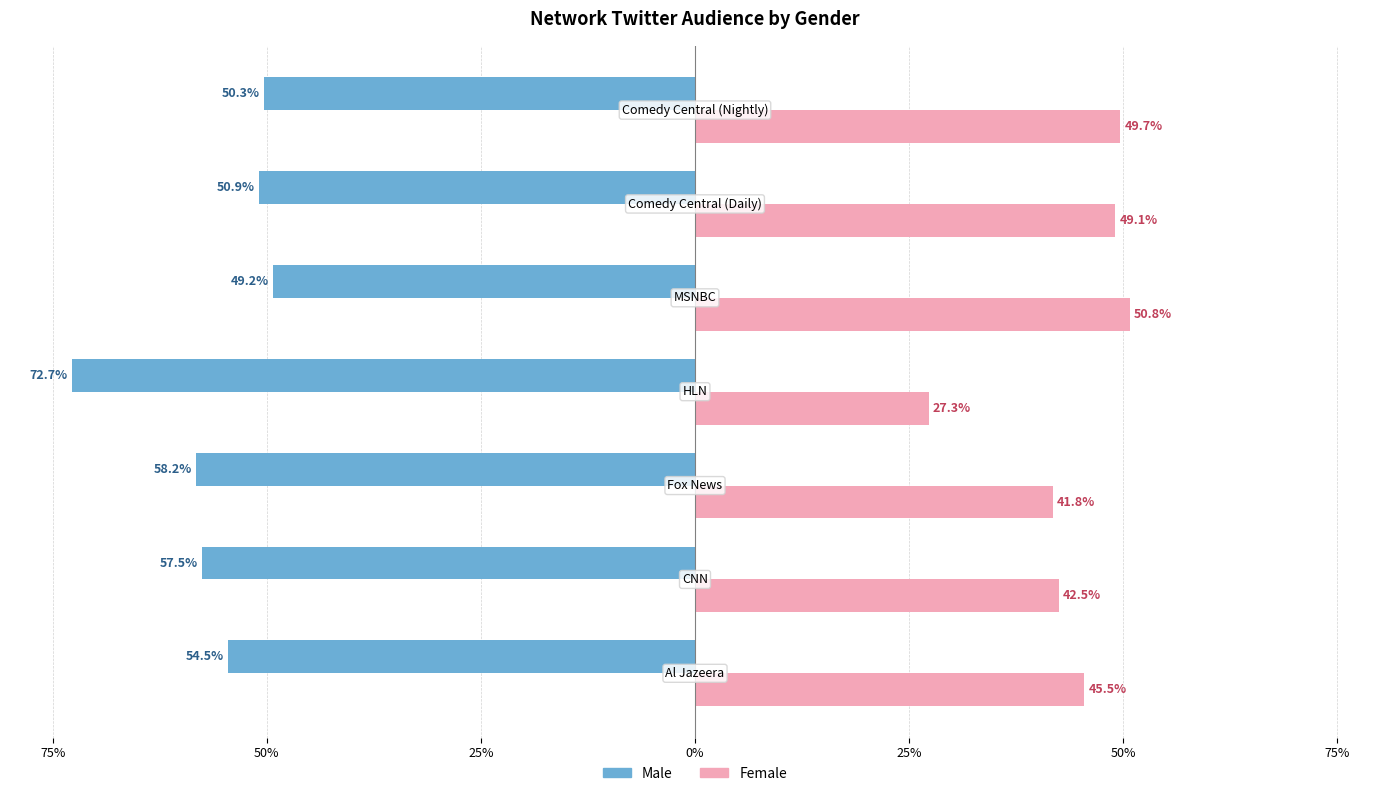

What are all the series names shown in the legend?

Male, Female